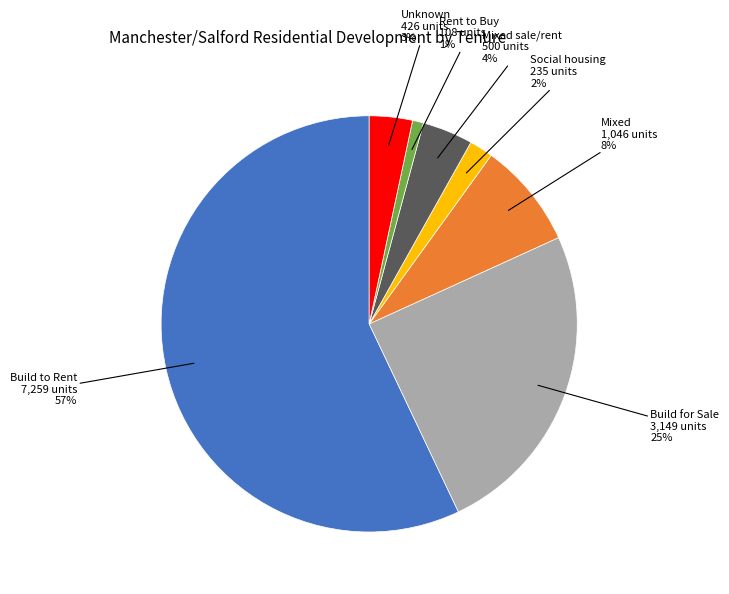

Is the sum of Unknown and Build for Sale greater than half?

No